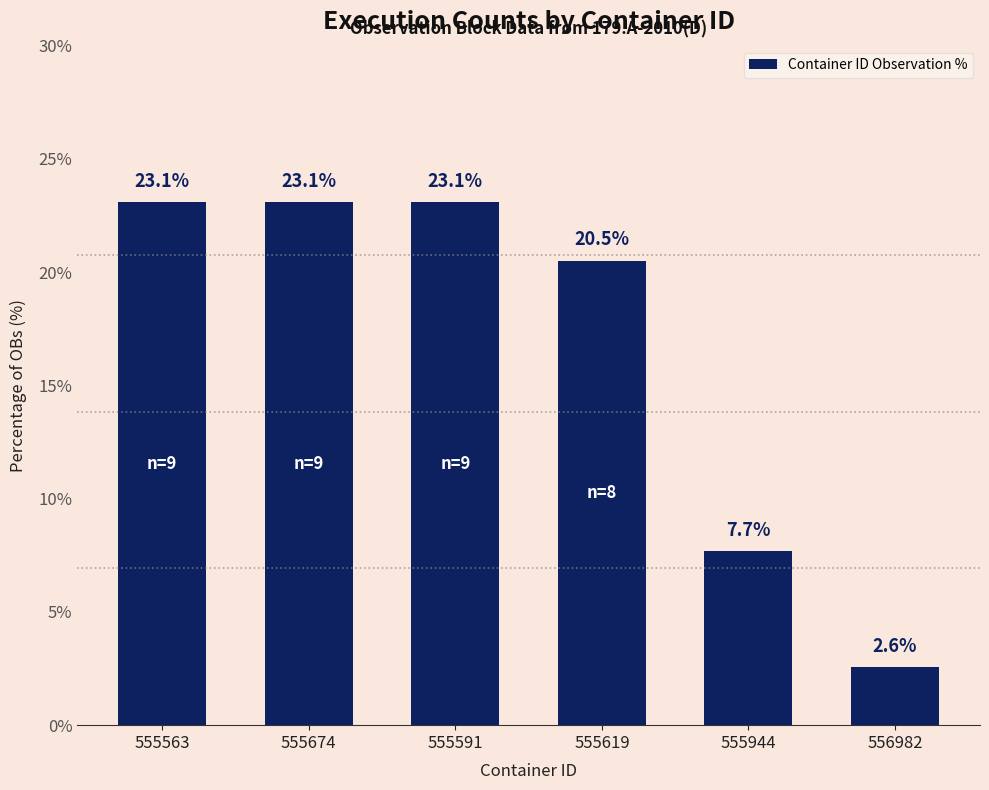

Reading left to right, extract all data points from this chart.

555563=23.1	555674=23.1	555591=23.1	555619=20.5	555944=7.7	556982=2.6